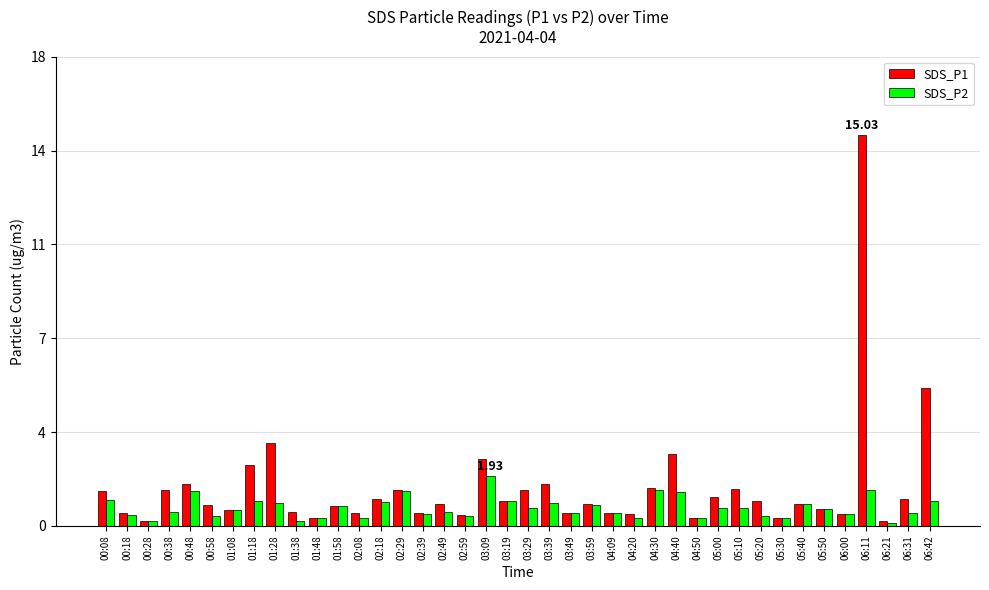

What is the label of the 2nd bar from the left?

00:18